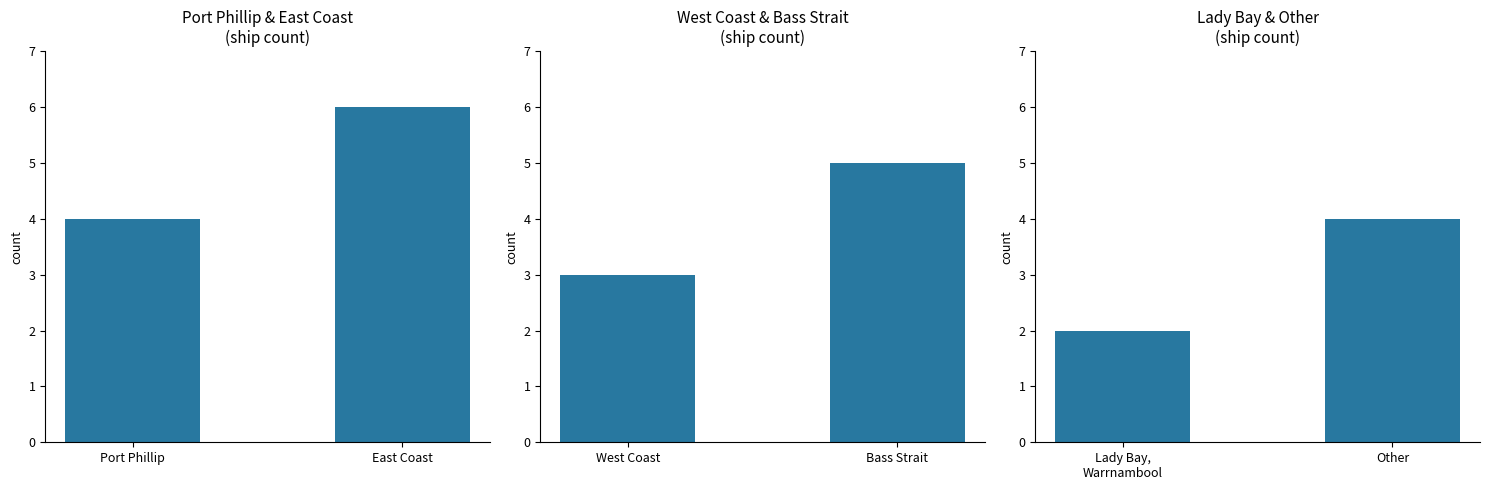

Which category has the highest value across all series?

East Coast